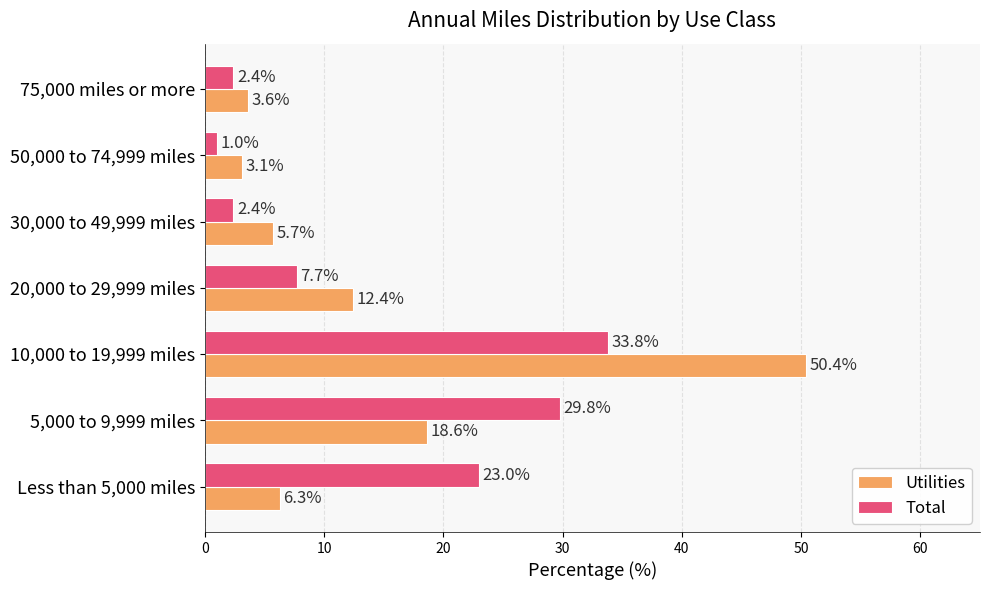

Where is Total nearest to the value 17?

Less than 5,000 miles